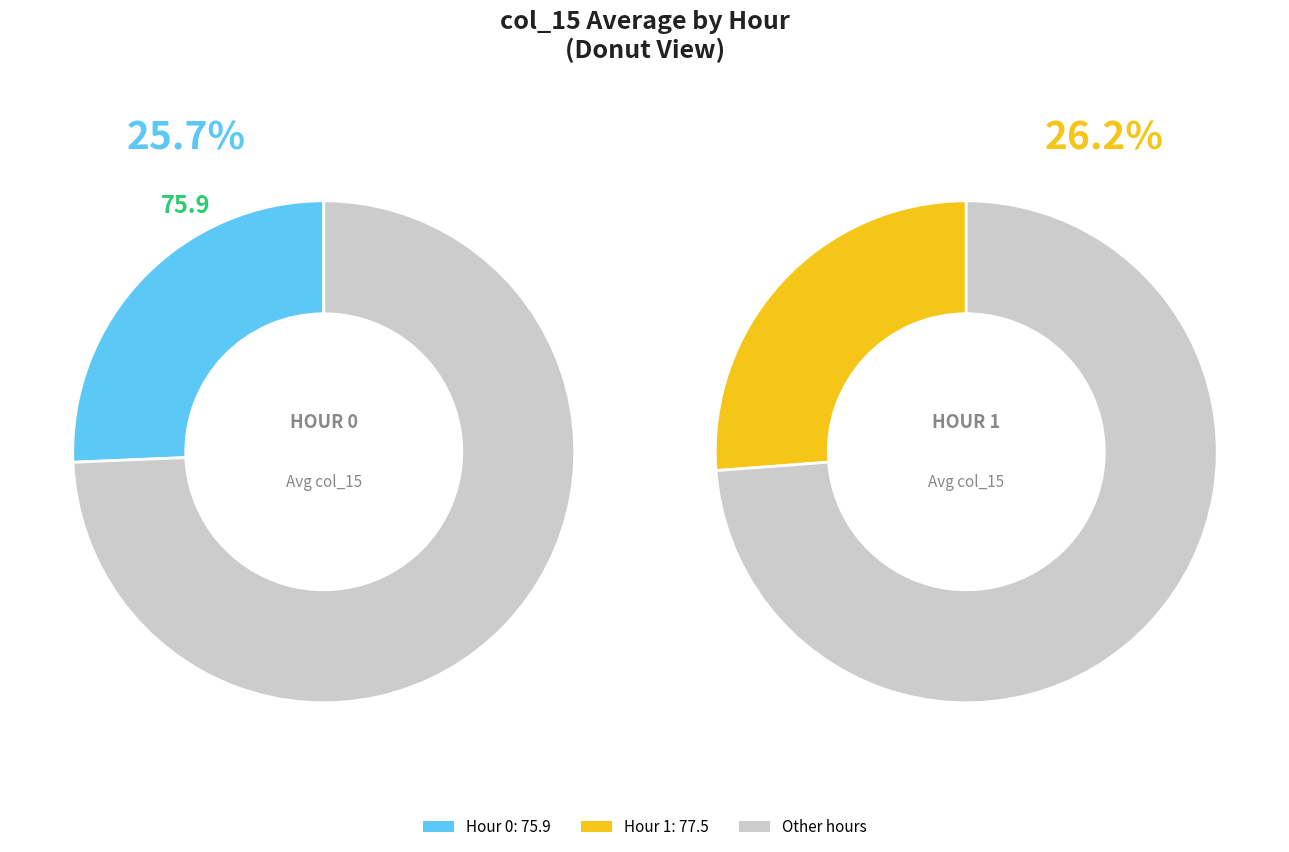

To the nearest percent, what percentage of the pie is 40?

8%